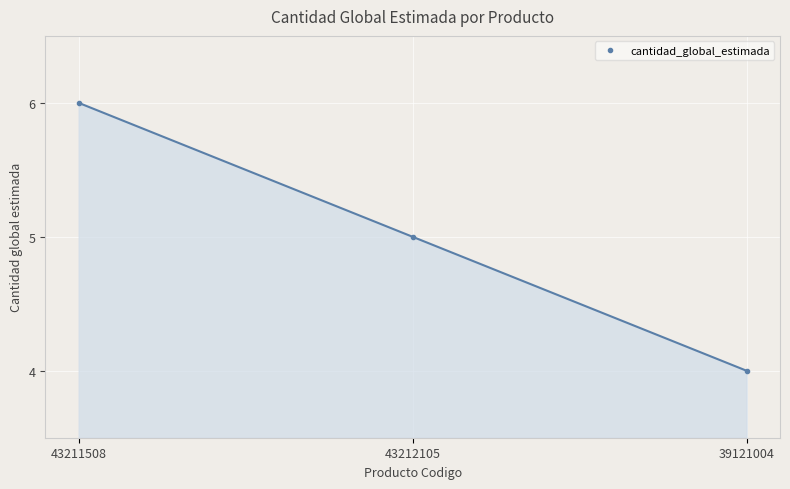

What is the value of the 3rd point from the left?

4